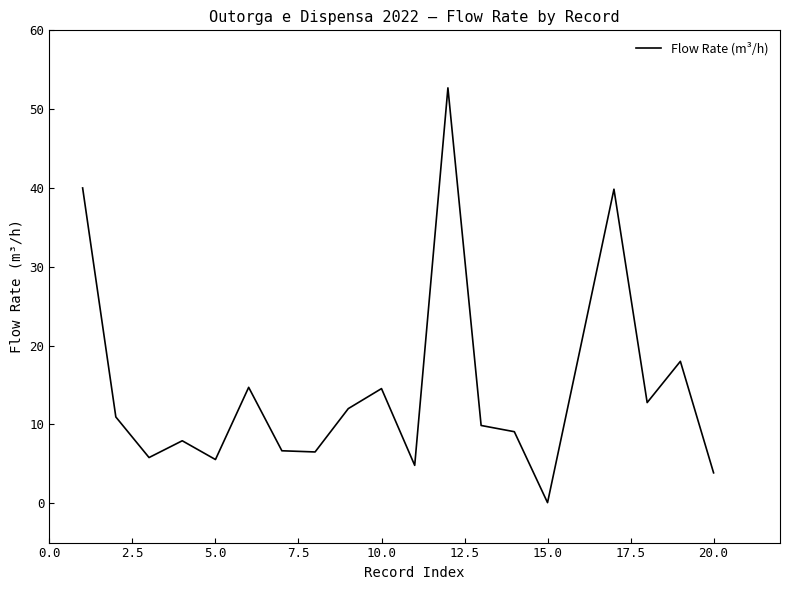

What is the difference between the maximum and minimum values?

52.6